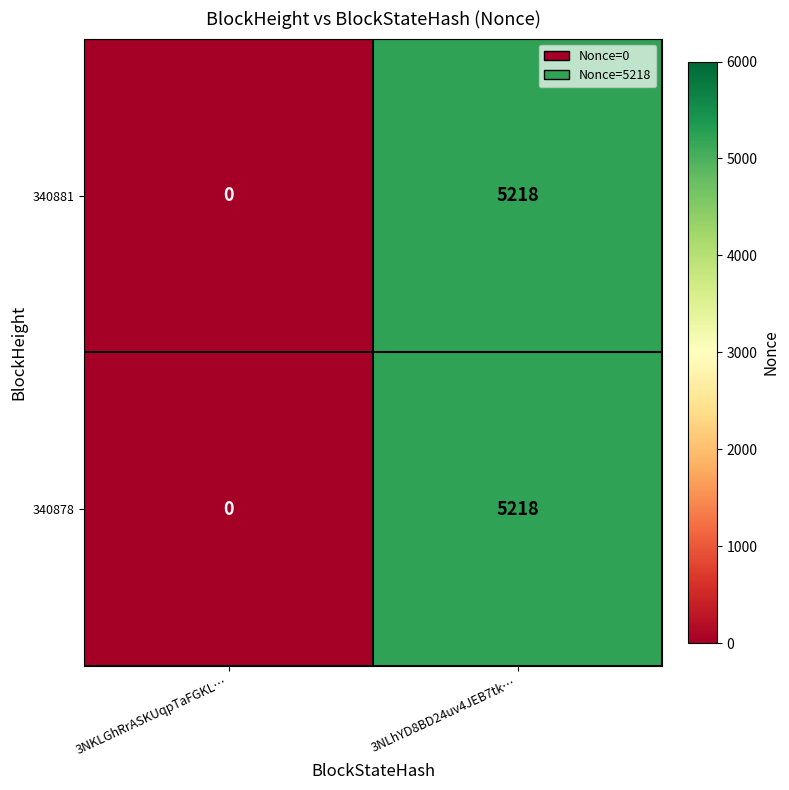

Is the value of 340878 at 3NKLGhRrASKUqpTaFGKL… greater than the value of 340881 at 3NLhYD8BD24uv4JEB7tk…?

No